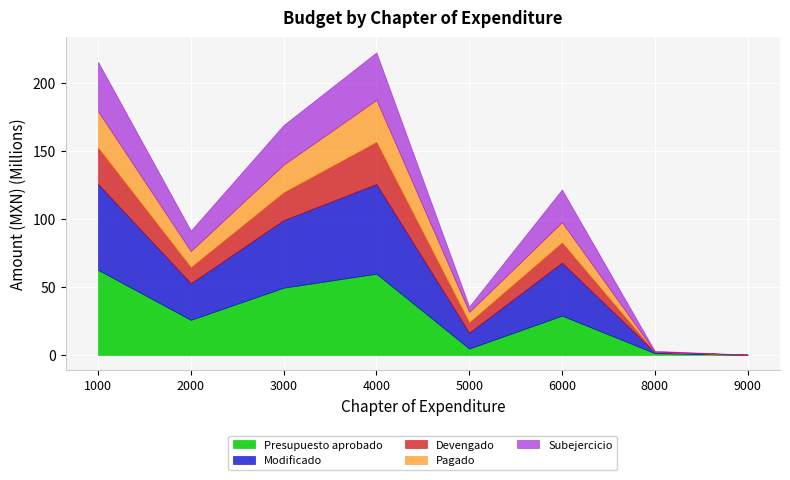

Which category has the highest value across all series?

4000